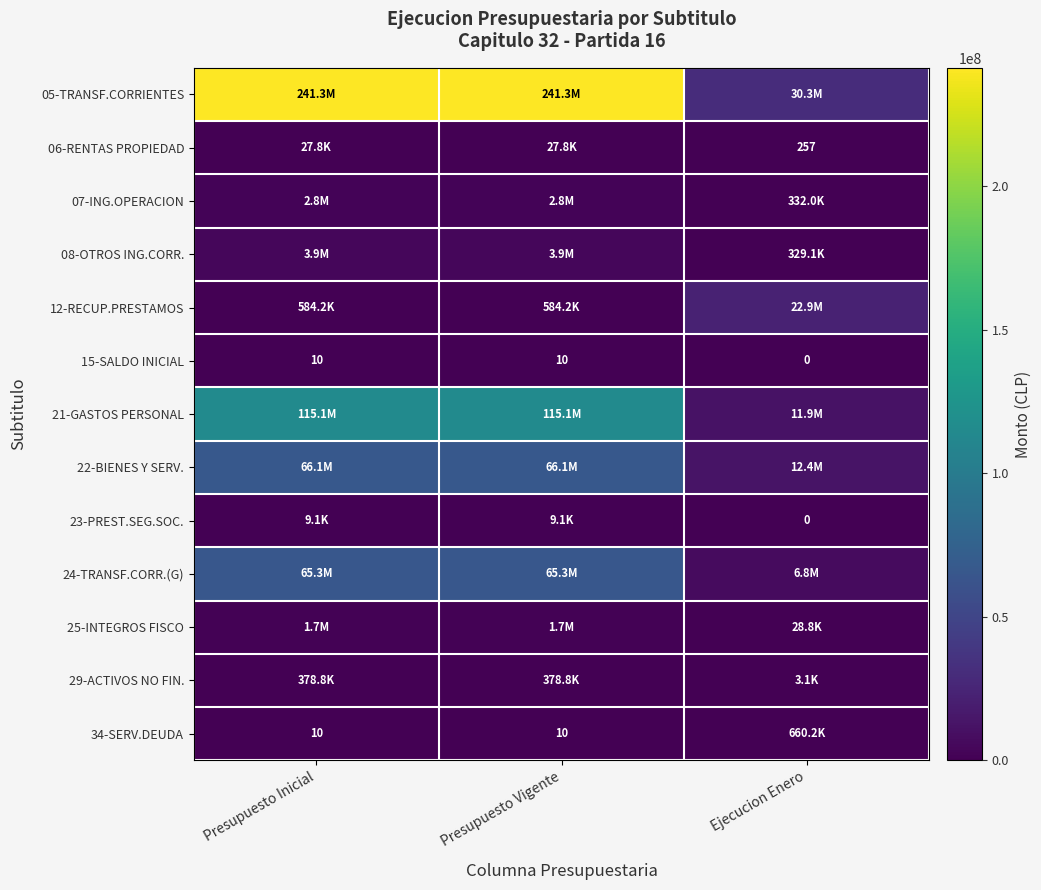

What is the spread (max minus min) of values at Ejecucion Enero?

30271199